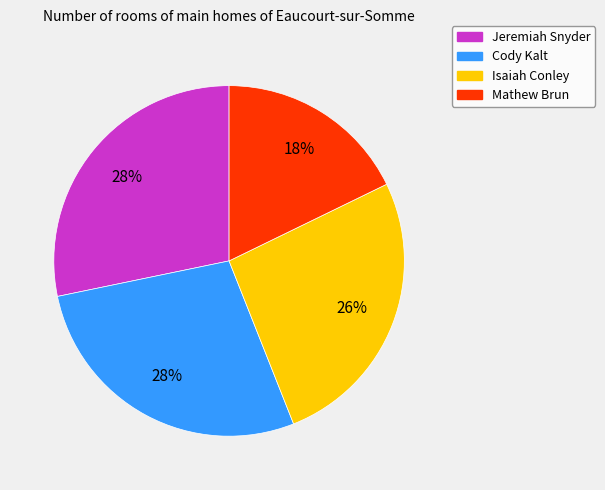

Between Isaiah Conley and Cody Kalt, which is larger?

Cody Kalt